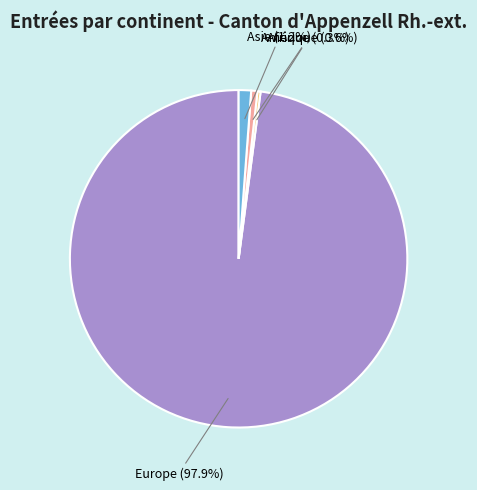

Is there a majority slice in this chart?

Yes